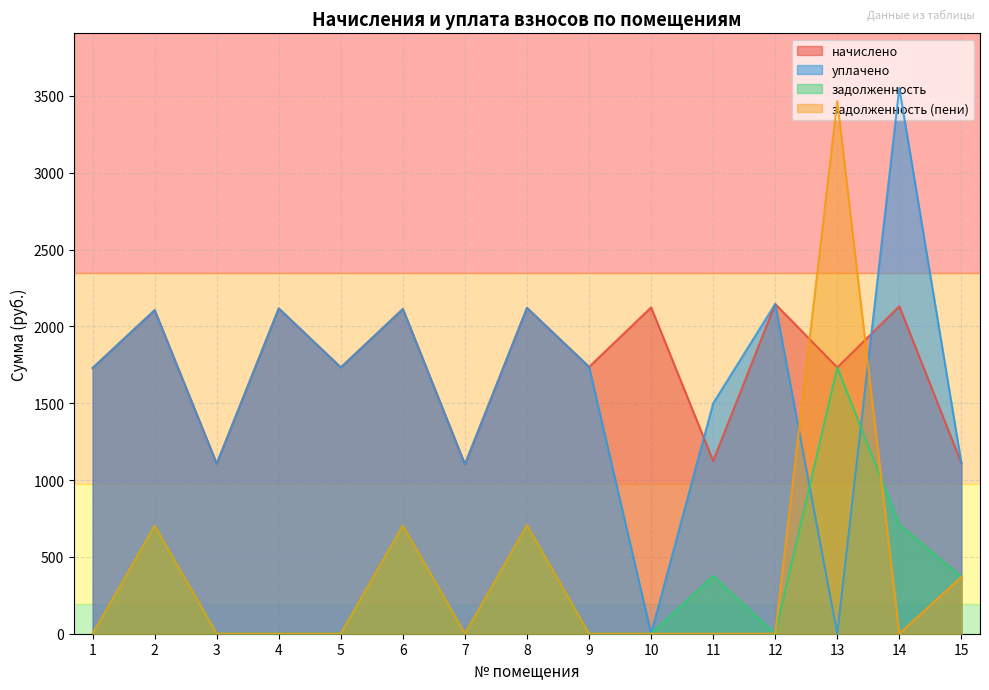

Reading right to left, transcribe all the data shown in this chart.

начислено: 1109.8	2131.1	1732.9	2145.8	1124.5	2123.7	1736.6	2120.0	1102.4	2112.7	1732.9	2116.3	1106.1	2105.3	1729.2
уплачено: 1109.8	3551.8	0.0	2145.8	1499.4	0.0	1736.6	2120.0	1102.4	2112.7	1732.9	2116.3	1106.1	2105.3	1729.2
задолженность: 369.9	710.4	1732.9	0.0	374.9	0.0	0.0	706.7	0.0	704.2	0.0	0.0	0.0	701.8	0.0
задолженность (пени): 369.9	0.0	3465.8	0.0	0.0	0.0	0.0	706.7	0.0	704.2	0.0	0.0	0.0	701.8	0.0